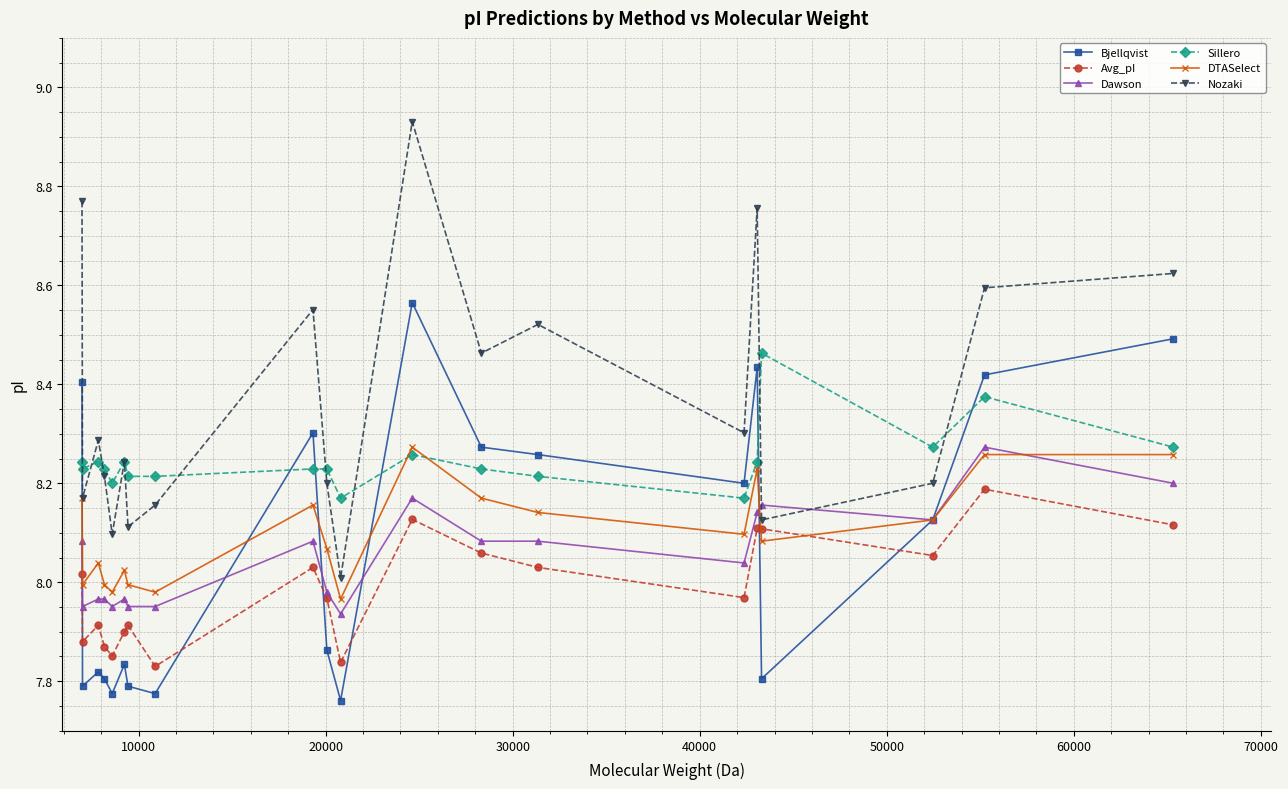

Which series has the largest total across all categories?

Nozaki